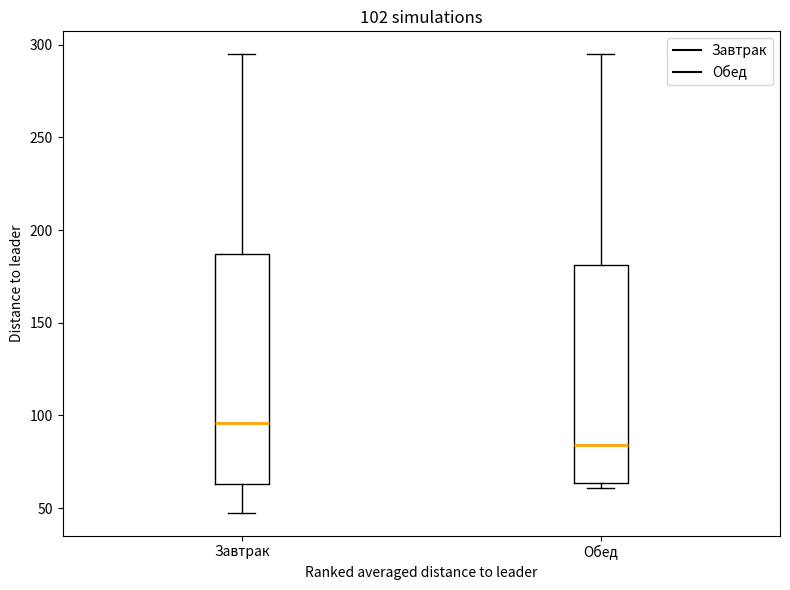

Which box is the tallest, from its lower edge to its upper edge?

Завтрак